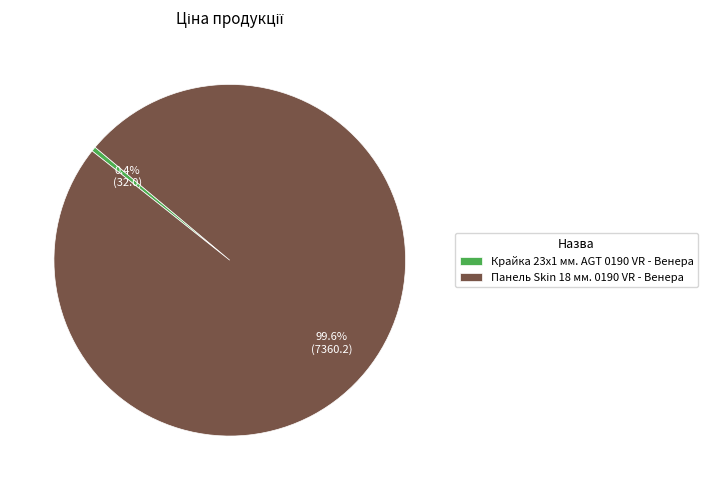

Which slice is the smallest?

Крайка 23x1 мм. AGT 0190 VR - Венера